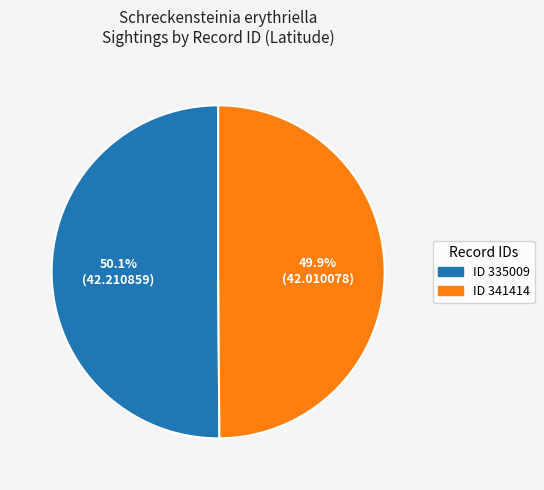

Is there a majority slice in this chart?

Yes